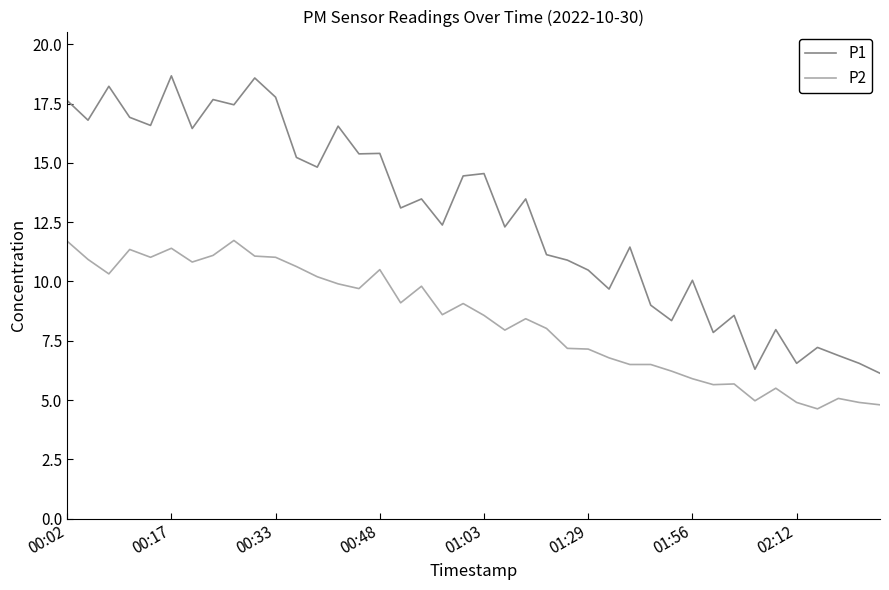

What is the maximum value for P1?

18.7